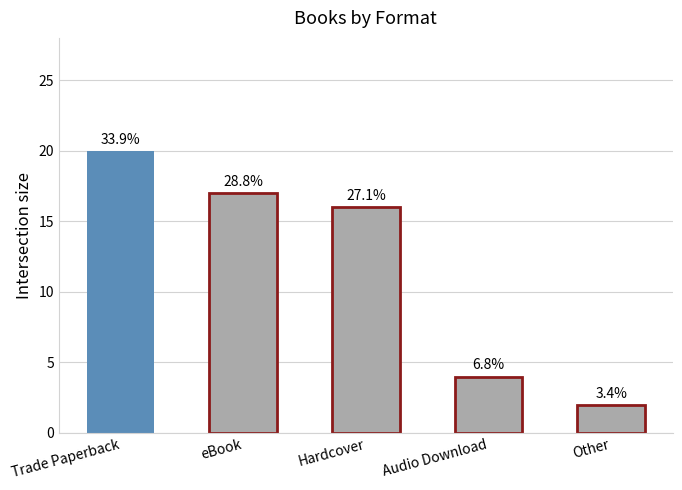

What position from the right is Hardcover?

3